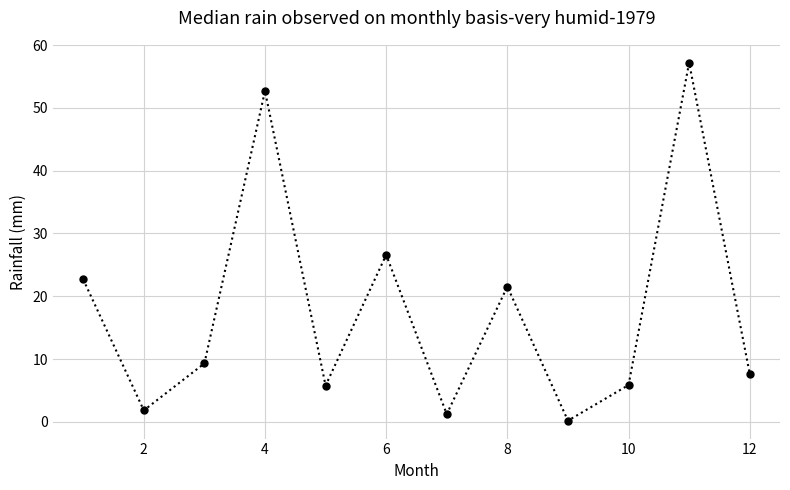

What is the value of the 2nd point from the left?

1.8